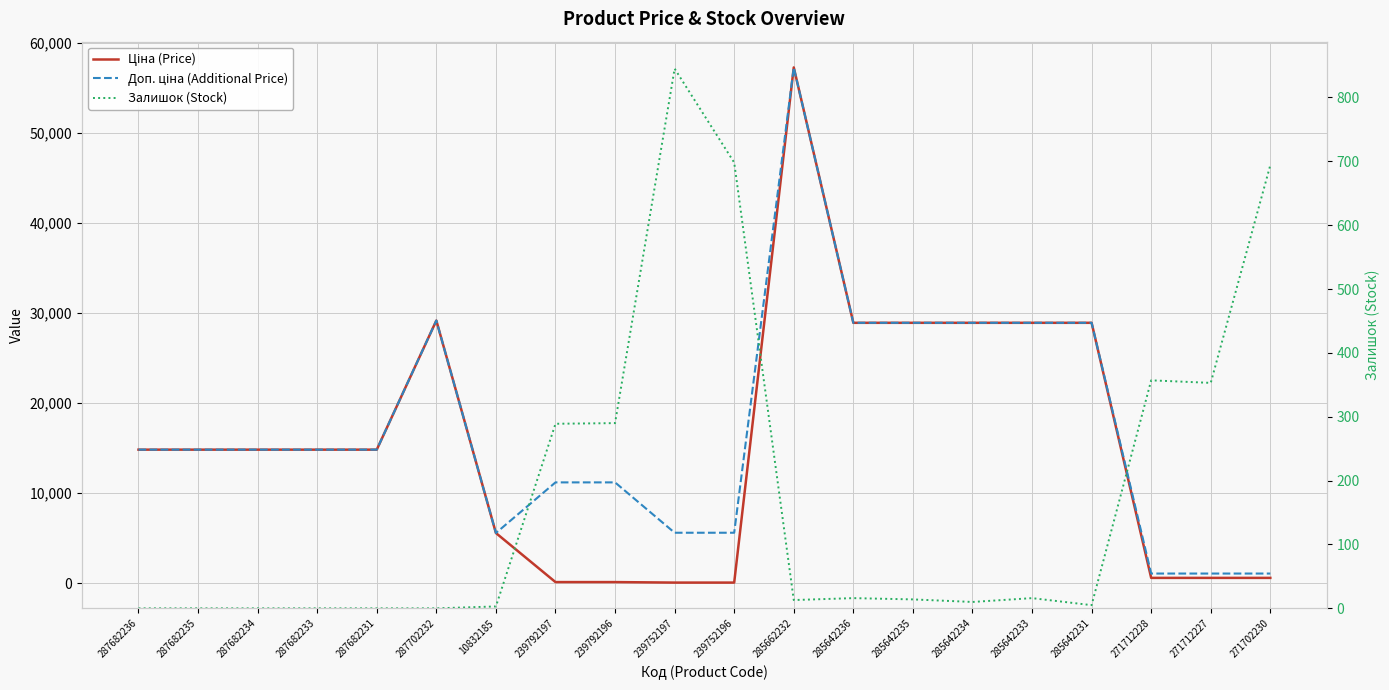

Between 285642233 and 239792197, which is larger?

285642233